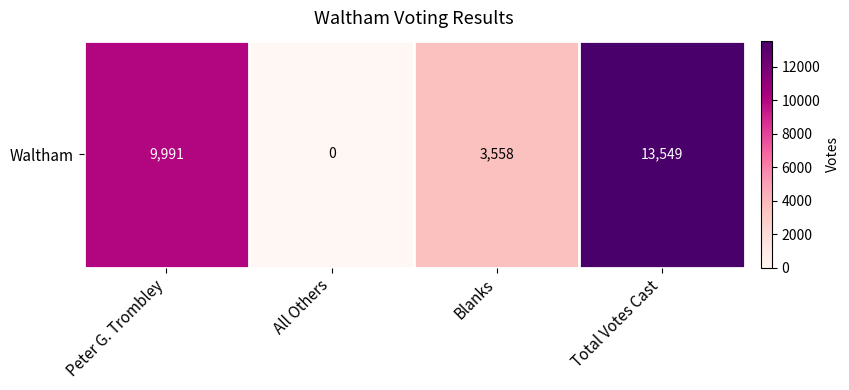

List the labels in order of value, largest first.

Total Votes Cast, Peter G. Trombley, Blanks, All Others